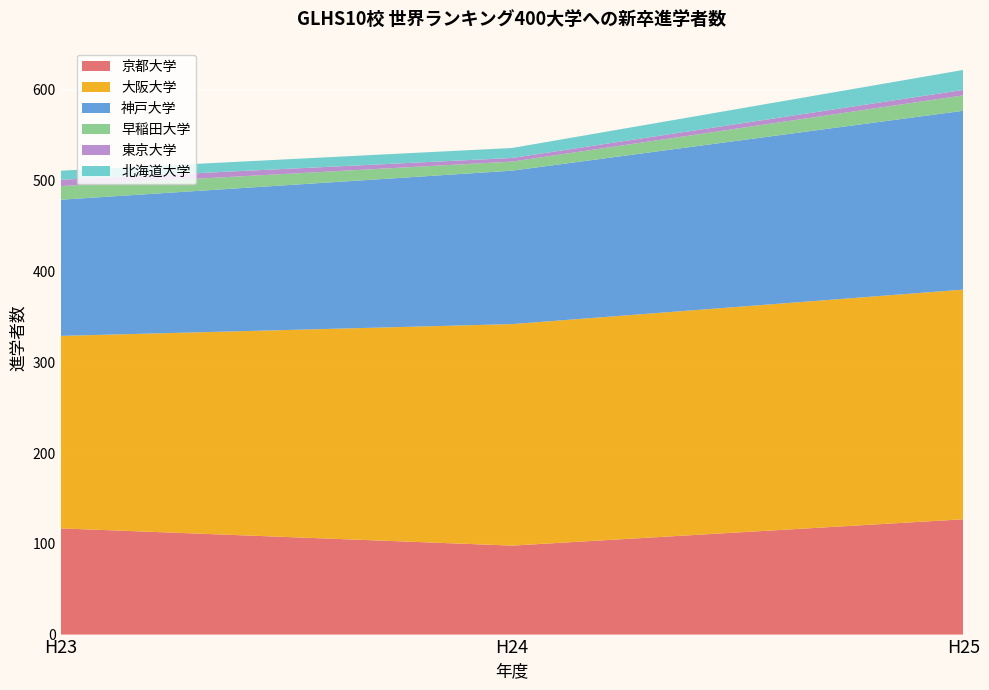

Reading left to right, list all the values displayed in this chart.

京都大学: H23=117	H24=98	H25=127
大阪大学: H23=212	H24=244	H25=253
神戸大学: H23=150	H24=169	H25=197
早稲田大学: H23=15	H24=10	H25=17
東京大学: H23=7	H24=4	H25=6
北海道大学: H23=10	H24=11	H25=22